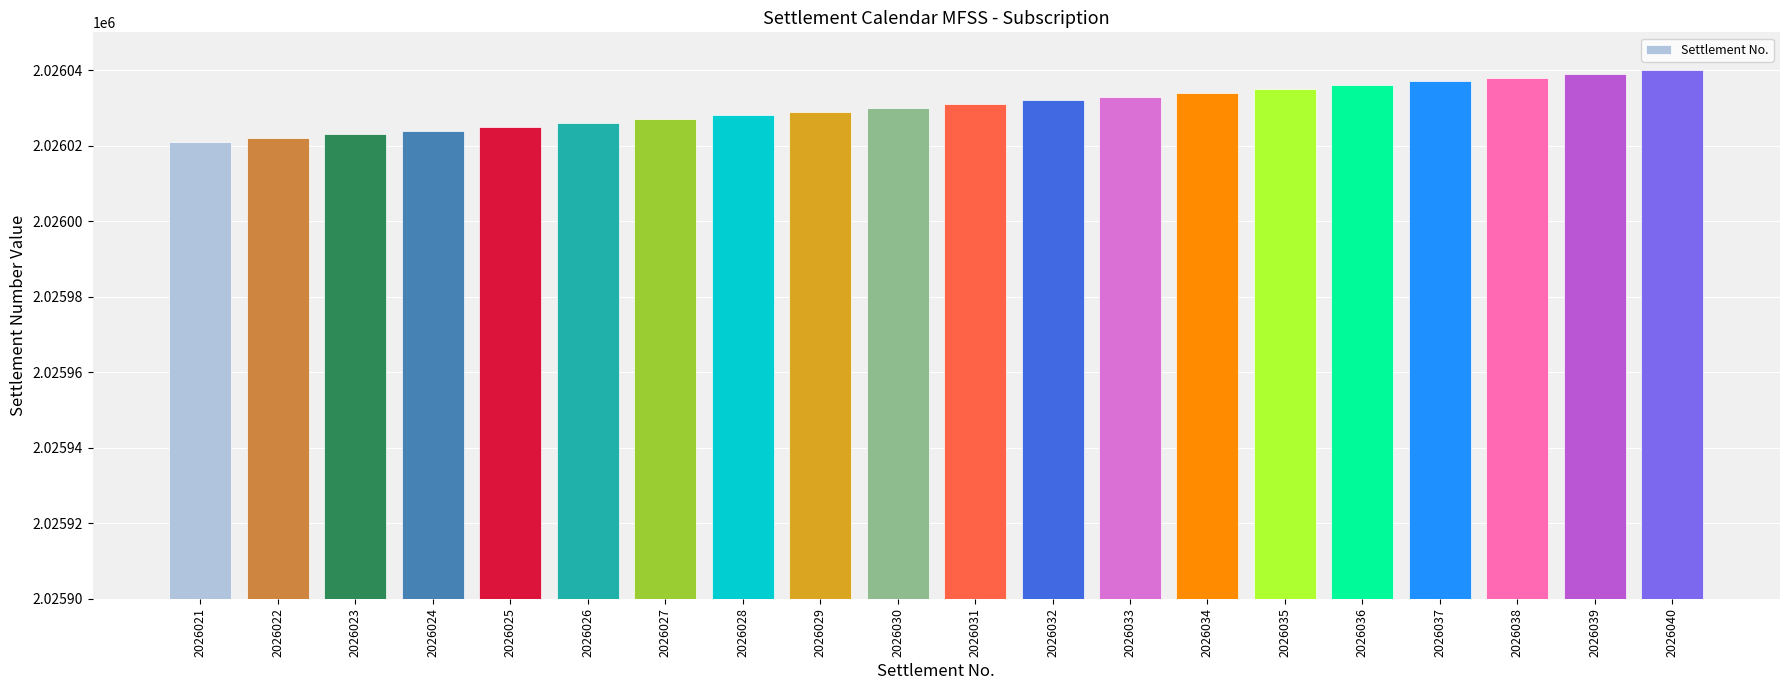

What is the change in value from 2026032 to 2026038?

+6